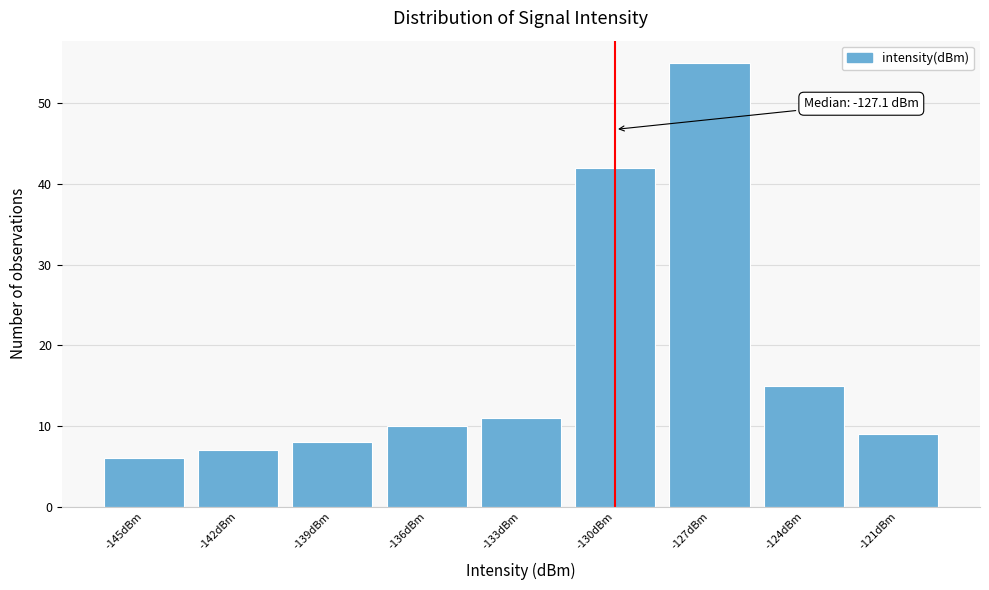

Reading left to right, what are all the values shown in this chart?

6	7	8	10	11	42	55	15	9